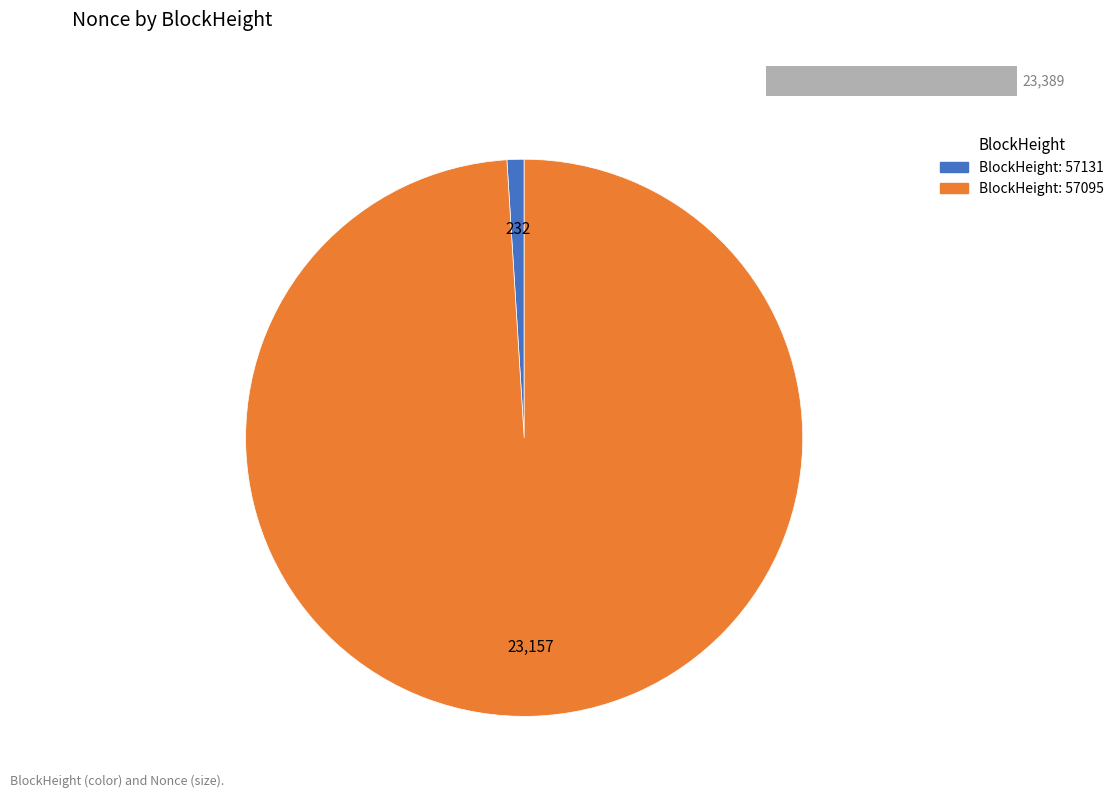

Which slice is the smallest?

57131